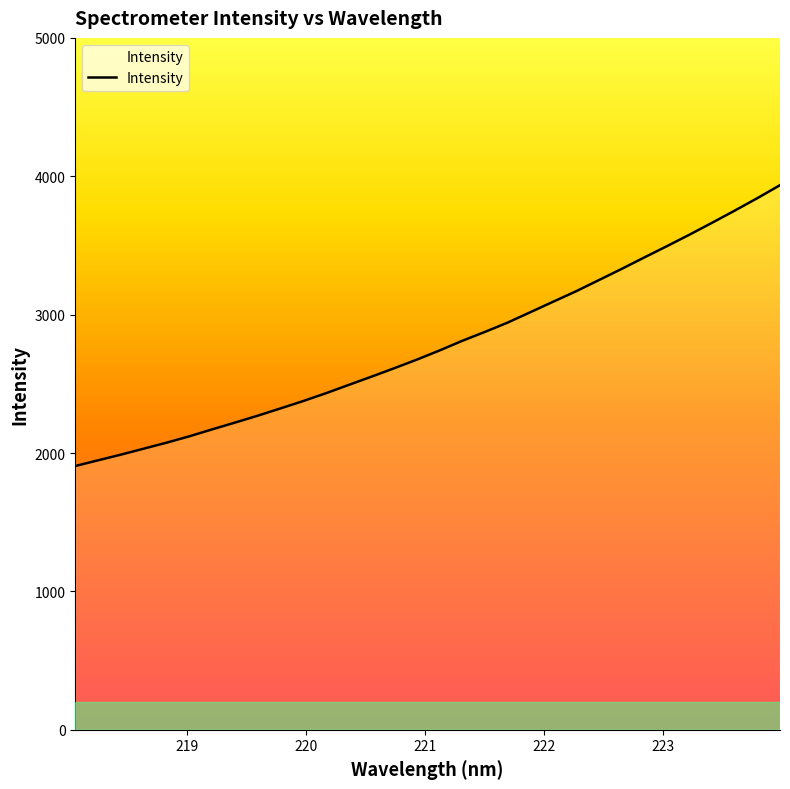

Reading left to right, what are all the values shown in this chart?

1905.9	1947.2	1987.9	2031.1	2074.0	2120.1	2170.0	2218.9	2268.7	2321.2	2374.5	2430.9	2490.9	2550.5	2611.4	2673.8	2740.1	2809.8	2874.5	2941.7	3016.8	3092.4	3167.1	3247.4	3328.1	3411.2	3493.1	3576.7	3663.1	3751.1	3841.5	3935.6